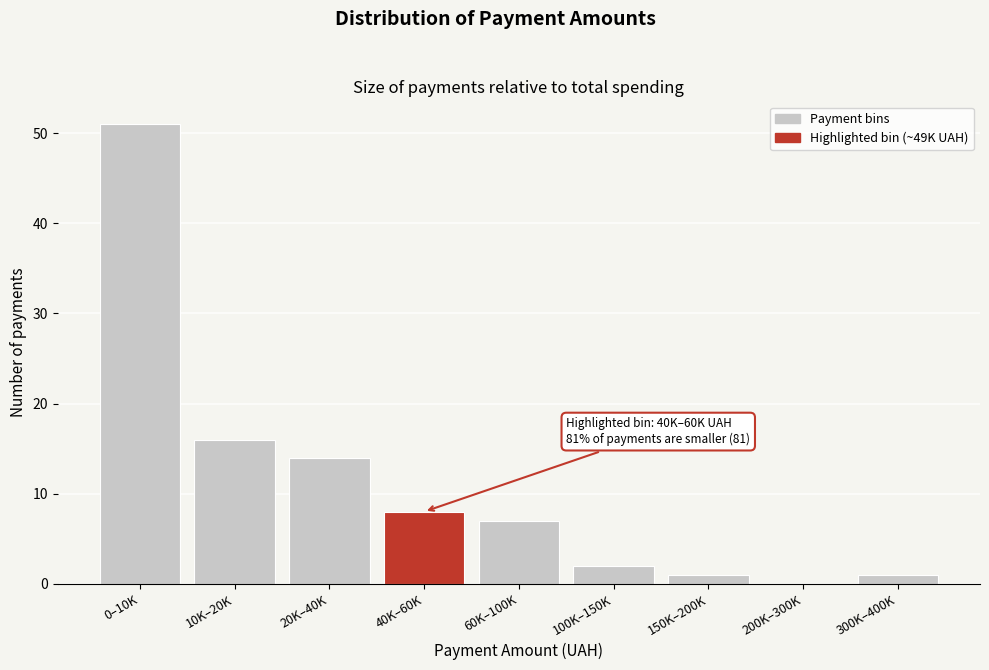

Reading left to right, list all the values displayed in this chart.

0–10K=51	10K–20K=16	20K–40K=14	40K–60K=8	60K–100K=7	100K–150K=2	150K–200K=1	200K–300K=0	300K–400K=1